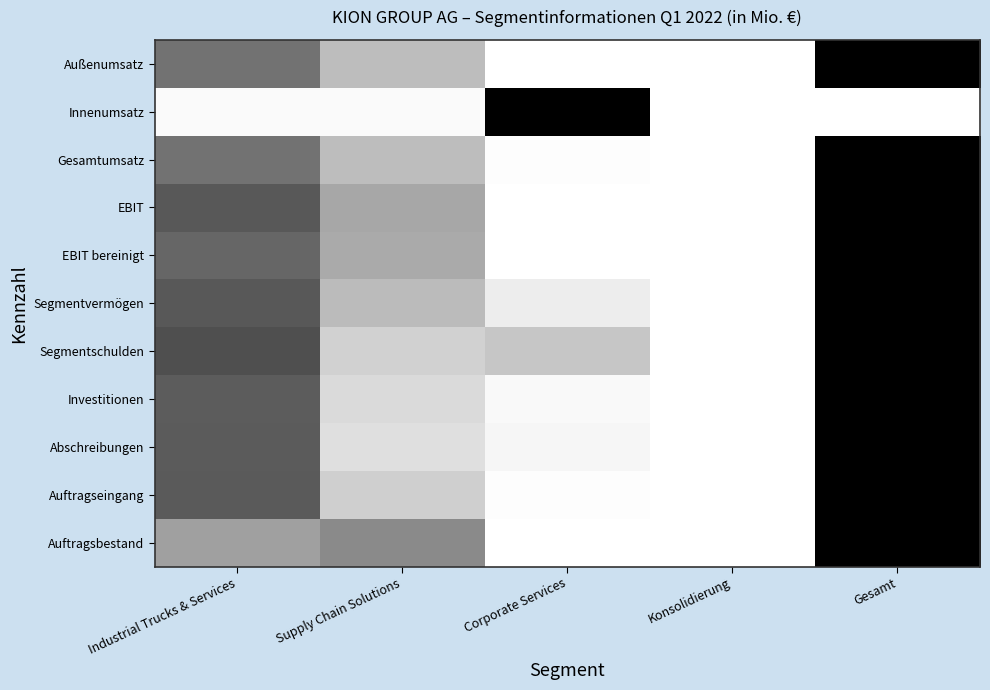

Which category has the lowest value across all series?

Konsolidierung